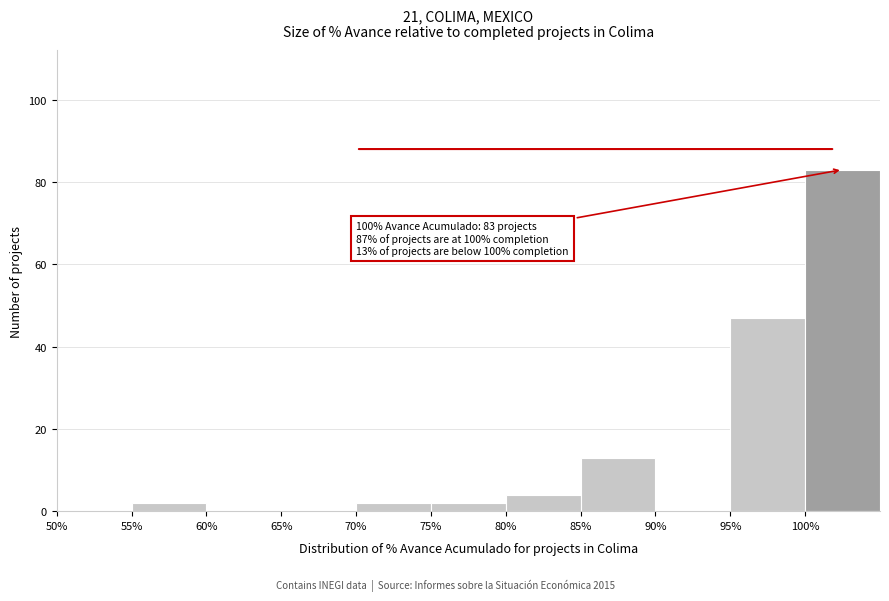

Which range on the x-axis has the tallest bar?

100 to 105